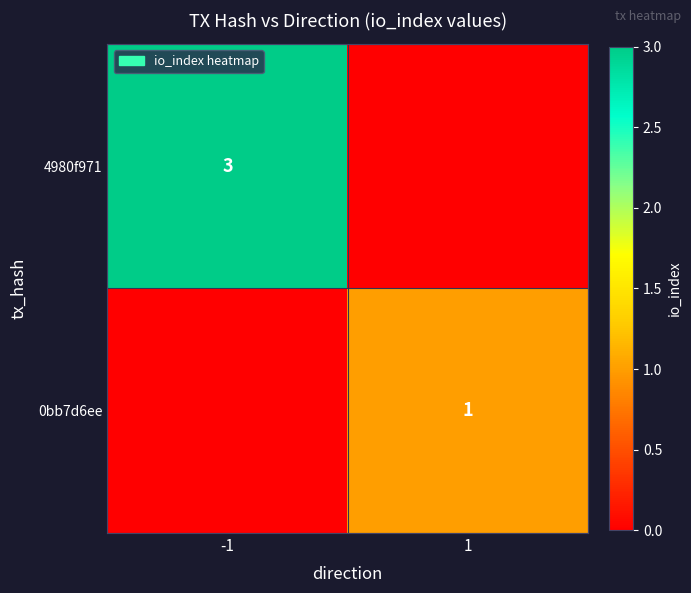

At which category is the sum across all series the highest?

-1